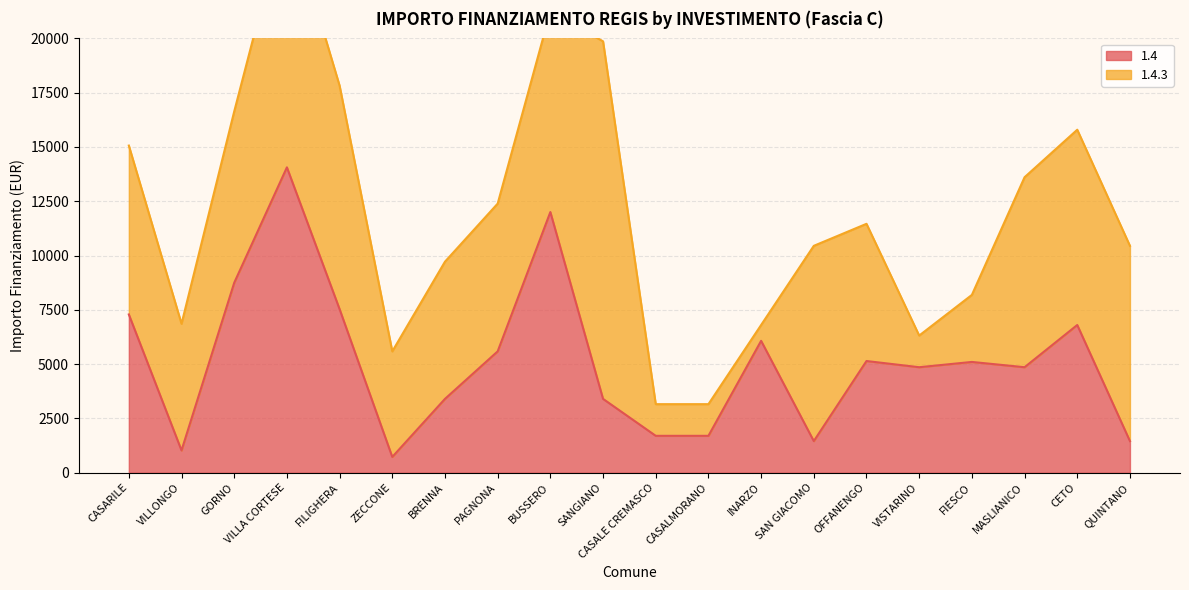

What is the maximum value shown in the chart?

14063